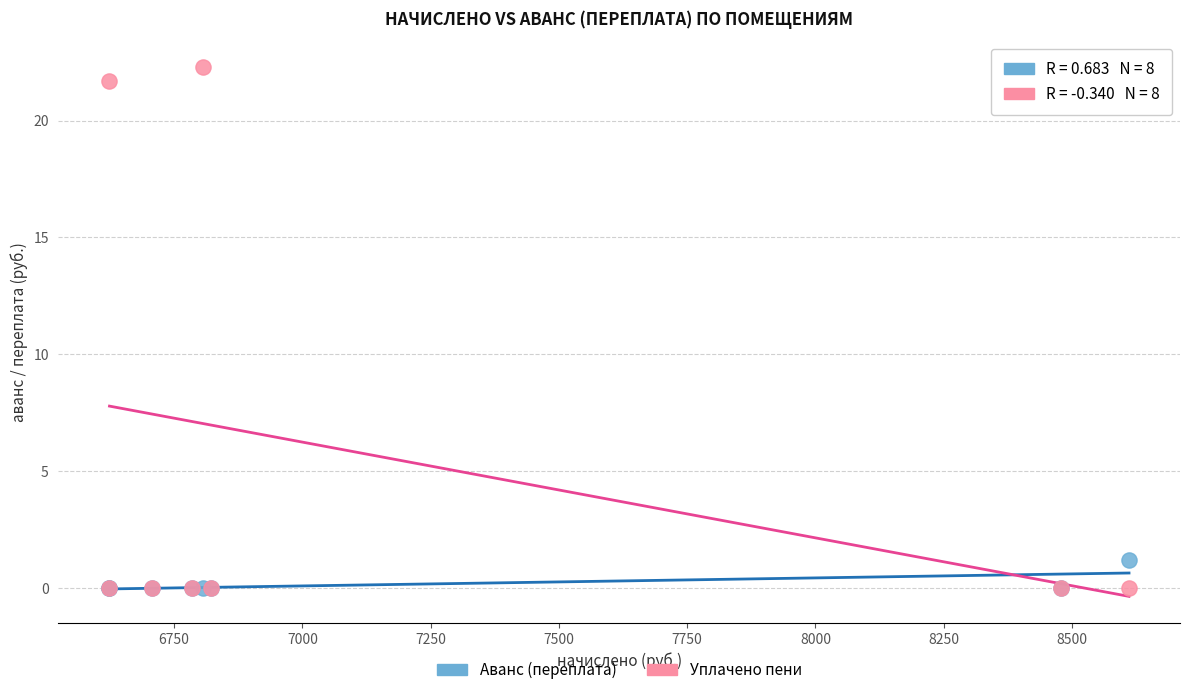

Which series contains the highest Y value?

Уплачено пени